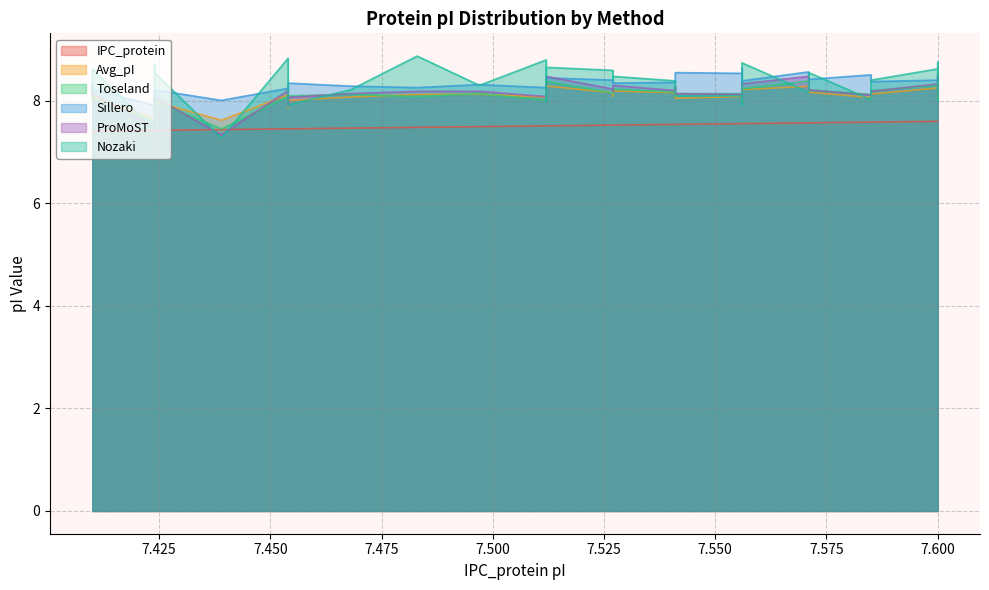

Reading left to right, transcribe all the data shown in this chart.

IPC_protein: 7.4	7.4	7.4	7.4	7.4	7.4	7.4	7.4	7.4	7.5	7.5	7.5	7.5	7.5	7.5	7.5	7.5	7.5	7.5	7.5	7.5	7.5	7.5	7.5	7.5	7.6	7.6	7.6	7.6	7.6	7.6	7.6	7.6	7.6	7.6	7.6	7.6	7.6
Avg_pI: 8.1	8.0	8.1	7.6	7.8	8.1	8.1	8.0	7.6	8.1	8.0	7.9	8.0	8.1	8.1	8.1	8.1	8.1	8.3	8.2	8.1	8.2	8.2	8.2	8.0	8.1	8.1	8.0	8.1	8.2	8.3	8.2	8.1	8.1	8.3	8.1	8.3	8.3
Toseland: 8.2	8.0	8.1	7.6	7.9	8.1	8.0	8.0	7.5	8.1	8.0	7.9	8.1	8.1	8.1	8.1	8.0	8.1	8.4	8.2	8.1	8.2	8.2	8.3	8.1	8.1	8.1	8.1	8.1	8.2	8.4	8.2	8.1	8.2	8.3	8.1	8.4	8.4
Sillero: 8.4	8.2	8.2	7.9	8.2	8.2	8.2	8.2	8.0	8.2	8.2	8.2	8.3	8.3	8.3	8.3	8.3	8.4	8.4	8.4	8.4	8.3	8.4	8.4	8.6	8.5	8.5	8.3	8.6	8.4	8.6	8.4	8.5	8.4	8.4	8.5	8.5	8.5
ProMoST: 8.3	8.1	8.1	7.5	7.9	8.2	8.1	8.1	7.3	8.2	8.1	7.9	8.1	8.1	8.2	8.2	8.1	8.1	8.5	8.2	8.2	8.3	8.2	8.3	8.1	8.1	8.1	8.1	8.2	8.3	8.5	8.2	8.1	8.2	8.3	8.1	8.5	8.4
Nozaki: 8.2	8.5	8.6	7.4	8.1	8.6	8.7	8.6	7.3	8.8	8.5	8.1	7.9	8.2	8.9	8.3	8.8	8.0	8.7	8.6	8.4	8.5	8.4	8.2	8.1	8.1	8.0	7.9	8.2	8.7	8.2	8.6	8.0	8.4	8.6	8.0	8.8	8.6